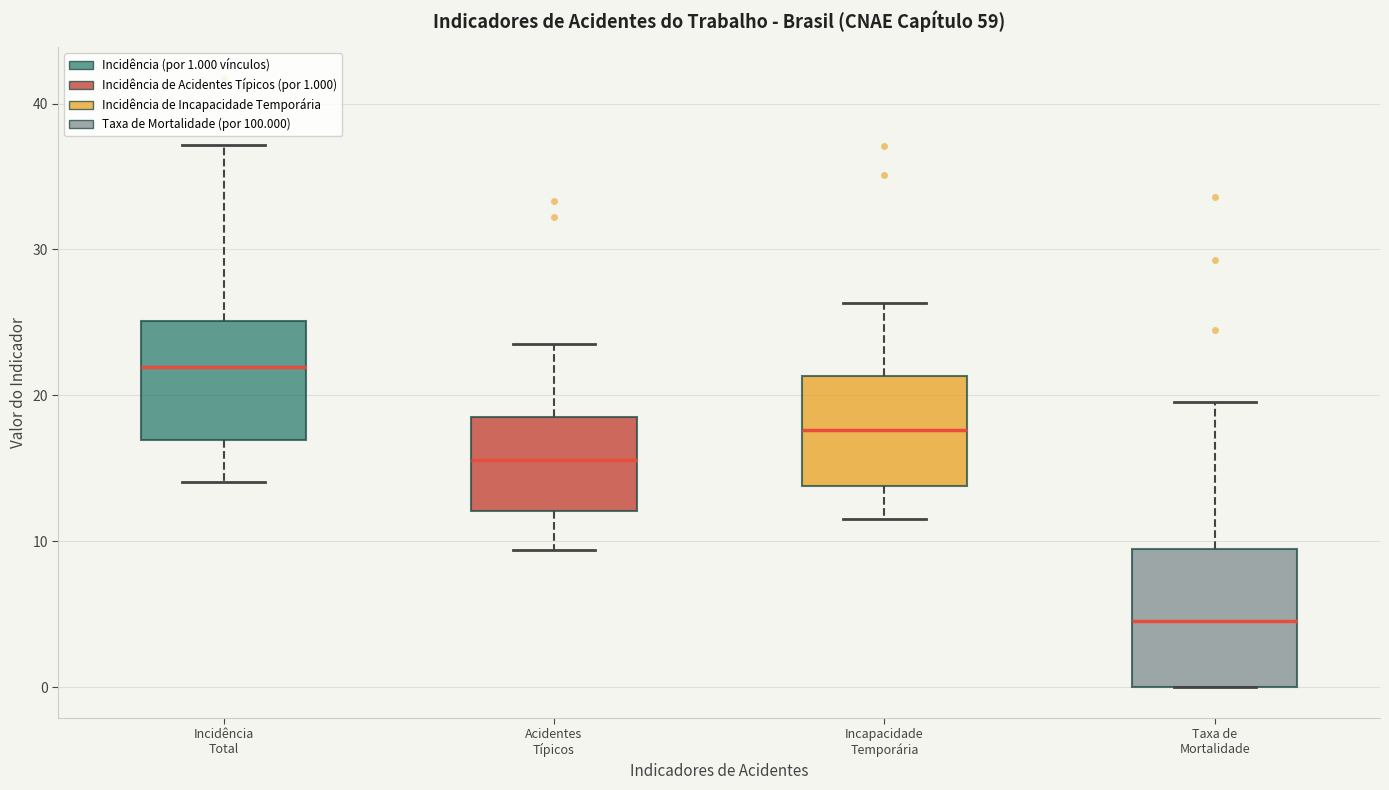

Which box has the highest median line?

Incidência Total